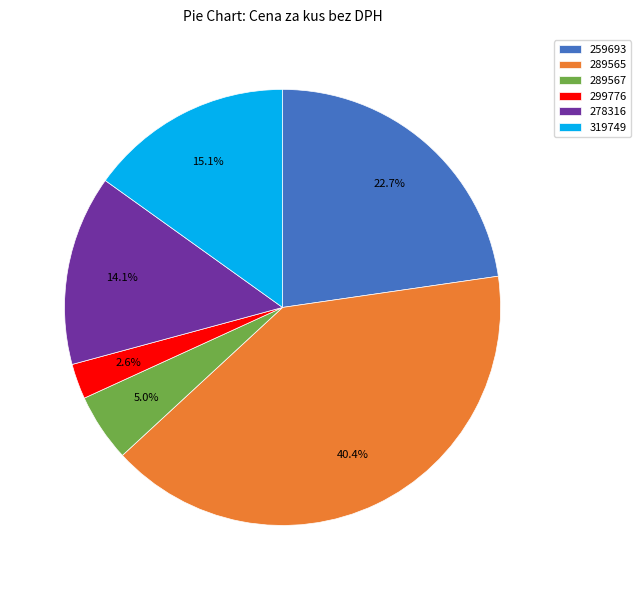

Approximately how many times larger is the value at 278316 compared to 289567?

2.8